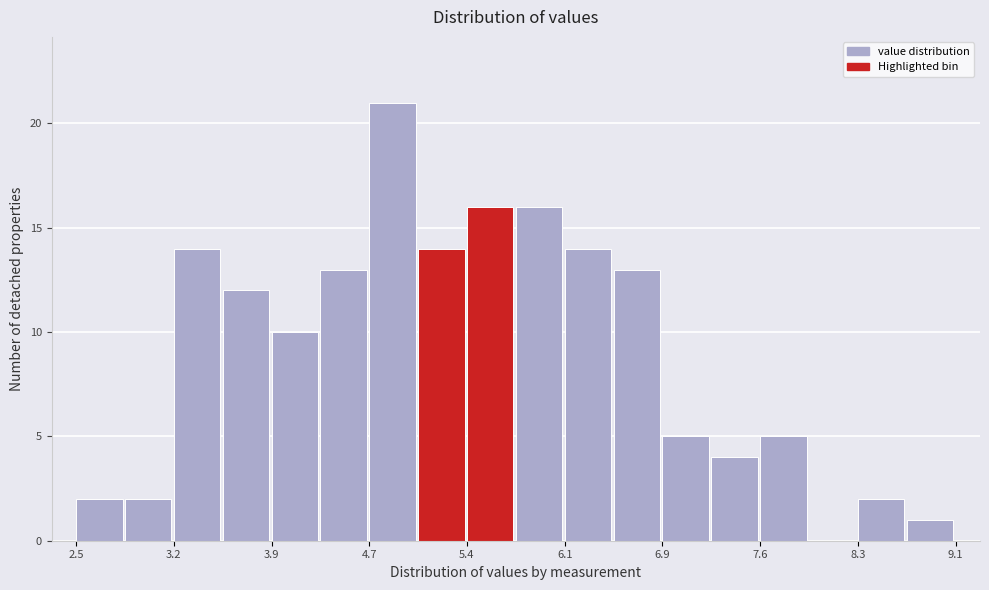

Read against the x-axis, roughly where is the centre of the tallest bar?

4.8